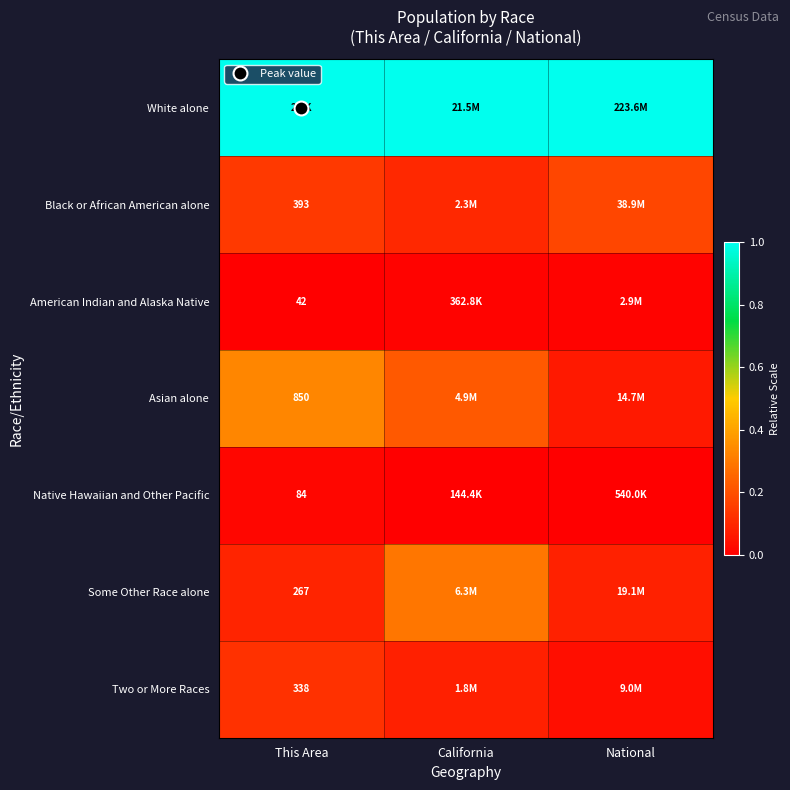

Count the number of categories in the chart.

3